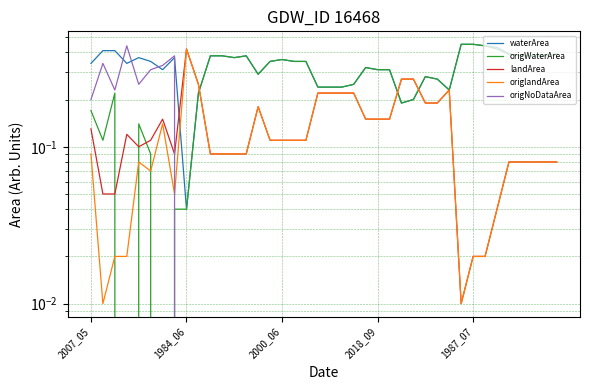

What is the label of the 26th point from the left?

25